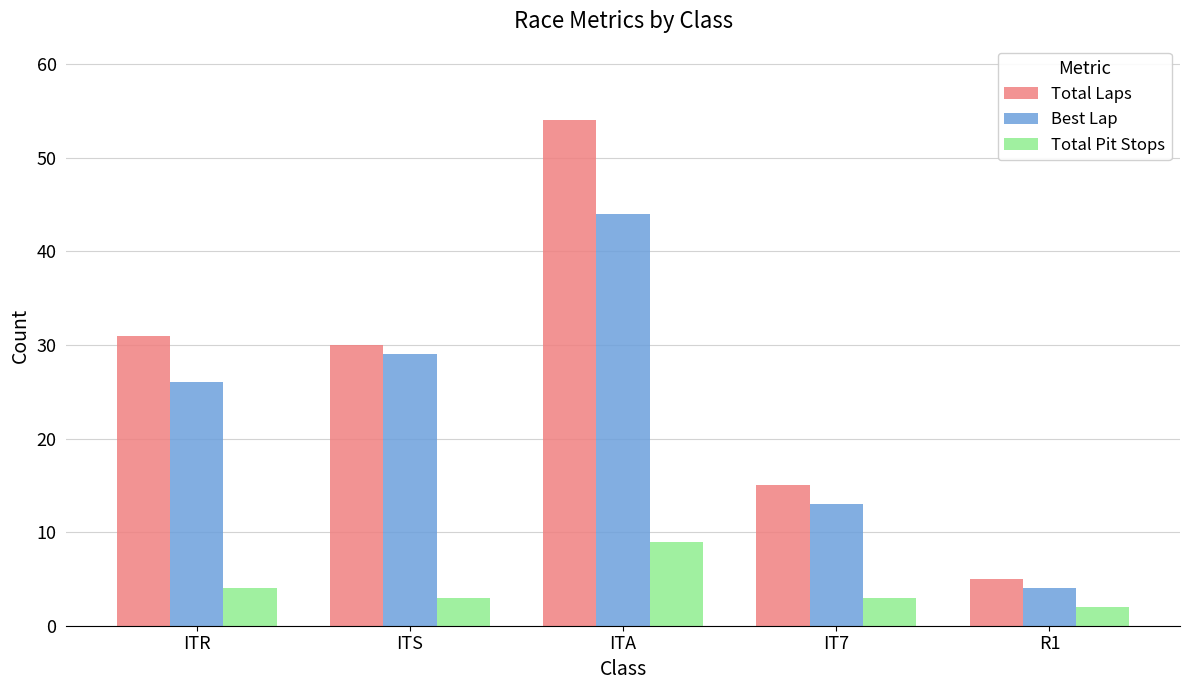

Does the chart contain any negative values?

No